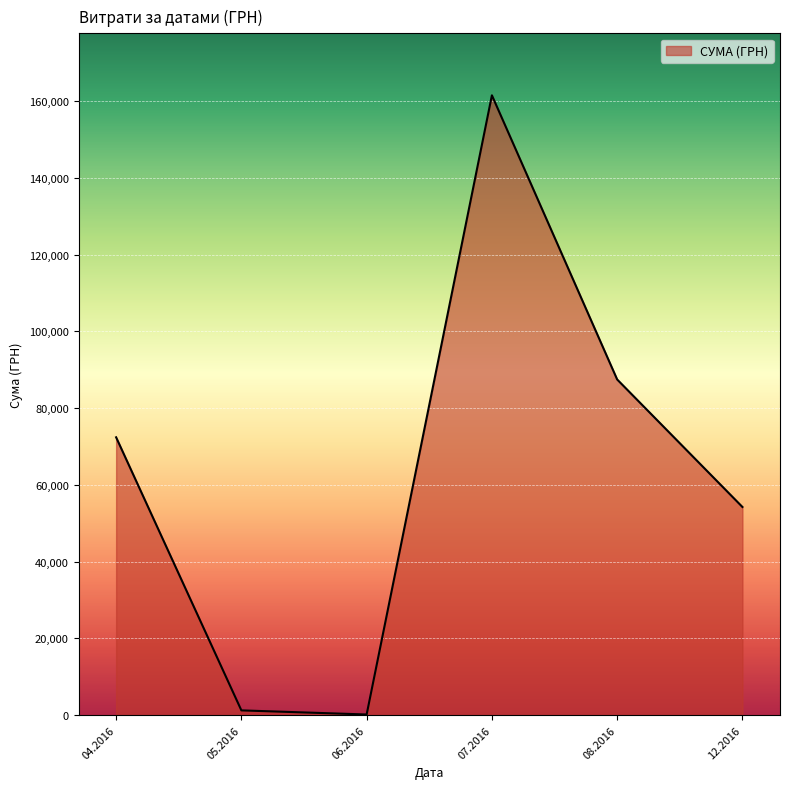

Where is the first local maximum?

07.2016